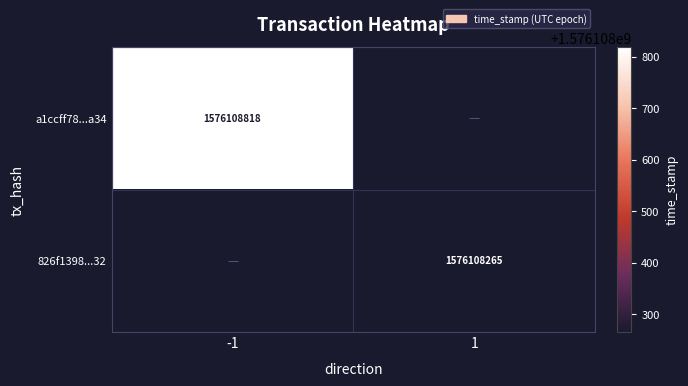

The value of a1ccff78...a34 at -1 is 2532923251. True or false?

False